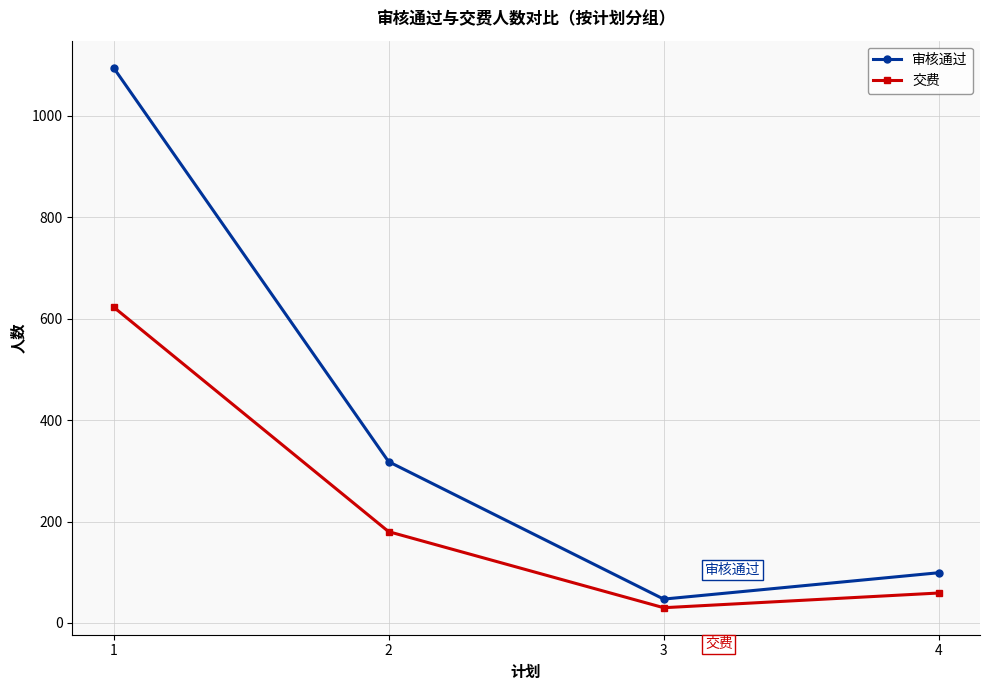

How many lines are shown in the chart?

2